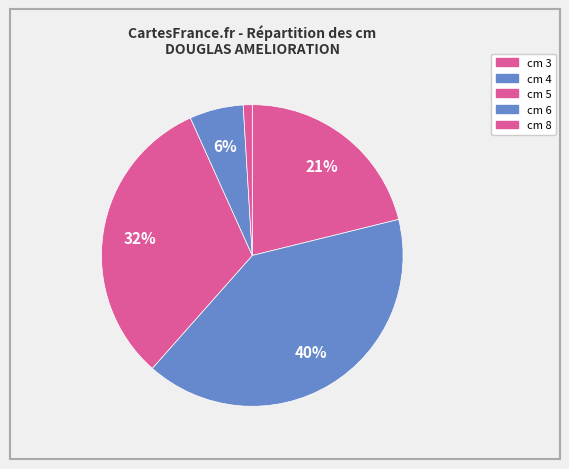

Rank the categories by value from lowest to highest.

8, 6, 3, 5, 4